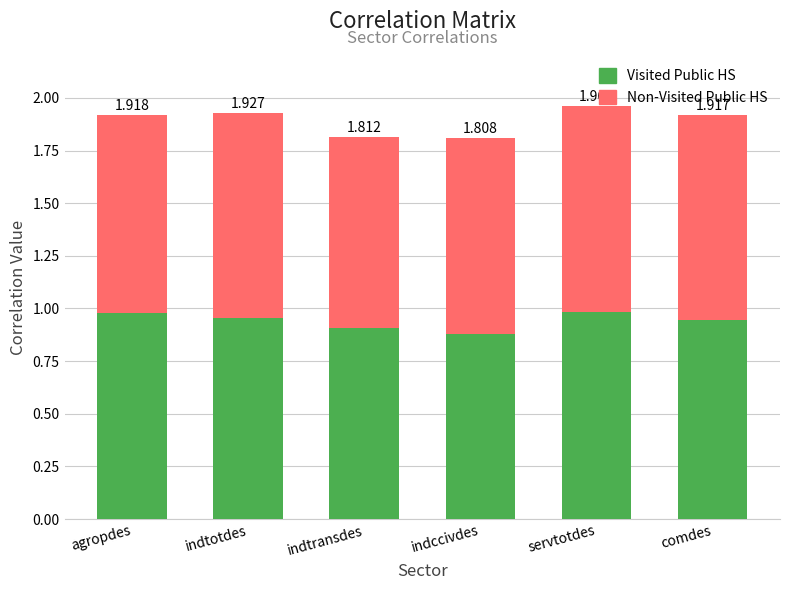

Does the chart contain stacked bars?

Yes